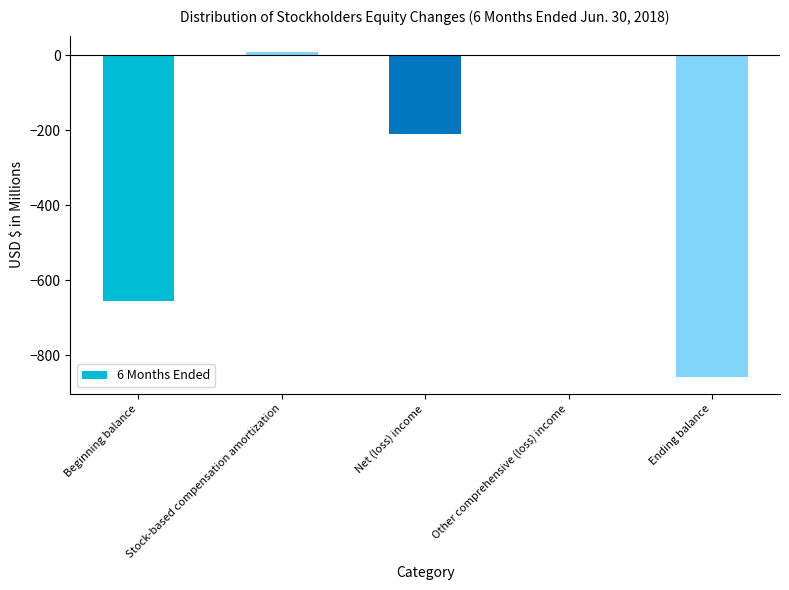

Count the number of categories in the chart.

5